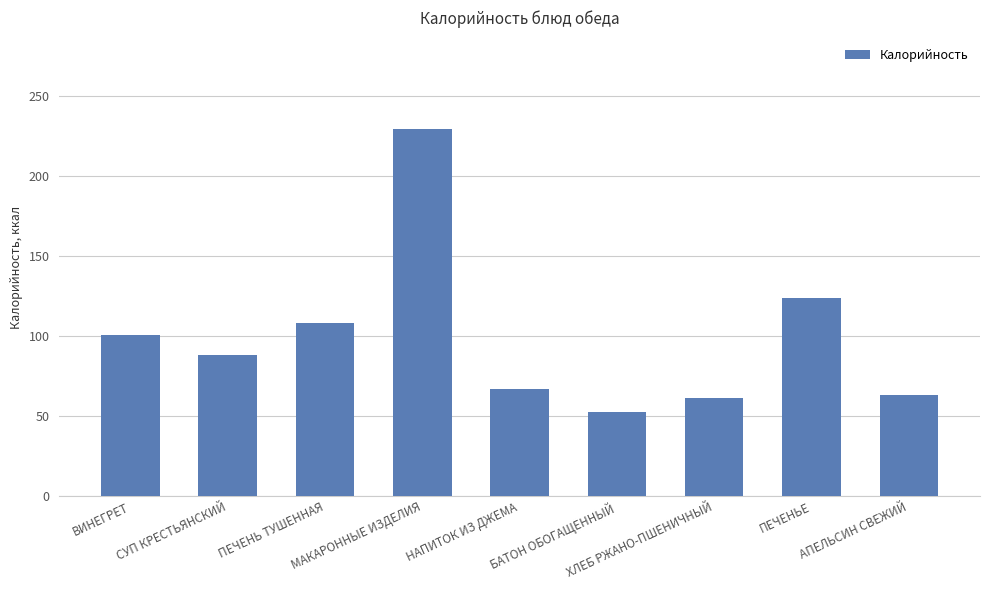

Reading left to right, extract all data points from this chart.

ВИНЕГРЕТ=101.0	СУП КРЕСТЬЯНСКИЙ=88.5	ПЕЧЕНЬ ТУШЕННАЯ=108.0	МАКАРОННЫЕ ИЗДЕЛИЯ=229.3	НАПИТОК ИЗ ДЖЕМА=67.0	БАТОН ОБОГАЩЕННЫЙ=52.4	ХЛЕБ РЖАНО-ПШЕНИЧНЫЙ=61.2	ПЕЧЕНЬЕ=123.8	АПЕЛЬСИН СВЕЖИЙ=63.0